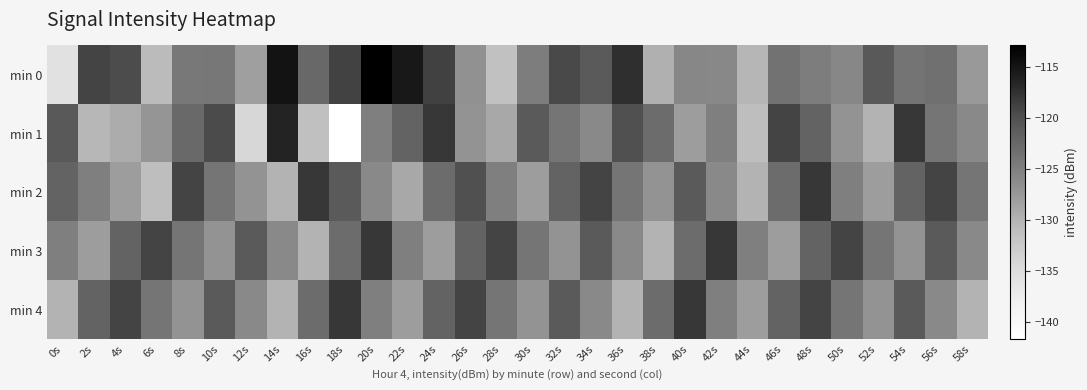

Reading left to right, what are all the values shown in this chart?

min 0: 0s=-135.7	2s=-119.0	4s=-119.7	6s=-130.7	8s=-124.3	10s=-124.2	12s=-128.1	14s=-114.8	16s=-122.5	18s=-118.9	20s=-112.9	22s=-115.3	24s=-118.7	26s=-126.7	28s=-131.4	30s=-124.7	32s=-119.5	34s=-121.0	36s=-117.3	38s=-129.7	40s=-125.8	42s=-125.9	44s=-130.3	46s=-123.6	48s=-124.7	50s=-125.7	52s=-120.9	54s=-123.9	56s=-123.5	58s=-127.5
min 1: 0s=-120.9	2s=-130.4	4s=-129.4	6s=-127.2	8s=-122.6	10s=-119.6	12s=-134.3	14s=-116.4	16s=-131.3	18s=-141.7	20s=-125.0	22s=-122.0	24s=-118.0	26s=-127.0	28s=-129.0	30s=-121.0	32s=-124.0	34s=-126.0	36s=-120.0	38s=-123.0	40s=-128.0	42s=-125.0	44s=-131.0	46s=-119.0	48s=-122.0	50s=-127.0	52s=-130.0	54s=-118.0	56s=-124.0	58s=-126.0
min 2: 0s=-122.0	2s=-125.0	4s=-128.0	6s=-131.0	8s=-119.0	10s=-124.0	12s=-127.0	14s=-130.0	16s=-118.0	18s=-121.0	20s=-126.0	22s=-129.0	24s=-123.0	26s=-120.0	28s=-125.0	30s=-128.0	32s=-122.0	34s=-119.0	36s=-124.0	38s=-127.0	40s=-121.0	42s=-126.0	44s=-130.0	46s=-123.0	48s=-118.0	50s=-125.0	52s=-128.0	54s=-122.0	56s=-119.0	58s=-124.0
min 3: 0s=-125.0	2s=-128.0	4s=-122.0	6s=-119.0	8s=-124.0	10s=-127.0	12s=-121.0	14s=-126.0	16s=-130.0	18s=-123.0	20s=-118.0	22s=-125.0	24s=-128.0	26s=-122.0	28s=-119.0	30s=-124.0	32s=-127.0	34s=-121.0	36s=-126.0	38s=-130.0	40s=-123.0	42s=-118.0	44s=-125.0	46s=-128.0	48s=-122.0	50s=-119.0	52s=-124.0	54s=-127.0	56s=-121.0	58s=-126.0
min 4: 0s=-130.0	2s=-122.0	4s=-119.0	6s=-124.0	8s=-127.0	10s=-121.0	12s=-126.0	14s=-130.0	16s=-123.0	18s=-118.0	20s=-125.0	22s=-128.0	24s=-122.0	26s=-119.0	28s=-124.0	30s=-127.0	32s=-121.0	34s=-126.0	36s=-130.0	38s=-123.0	40s=-118.0	42s=-125.0	44s=-128.0	46s=-122.0	48s=-119.0	50s=-124.0	52s=-127.0	54s=-121.0	56s=-126.0	58s=-130.0